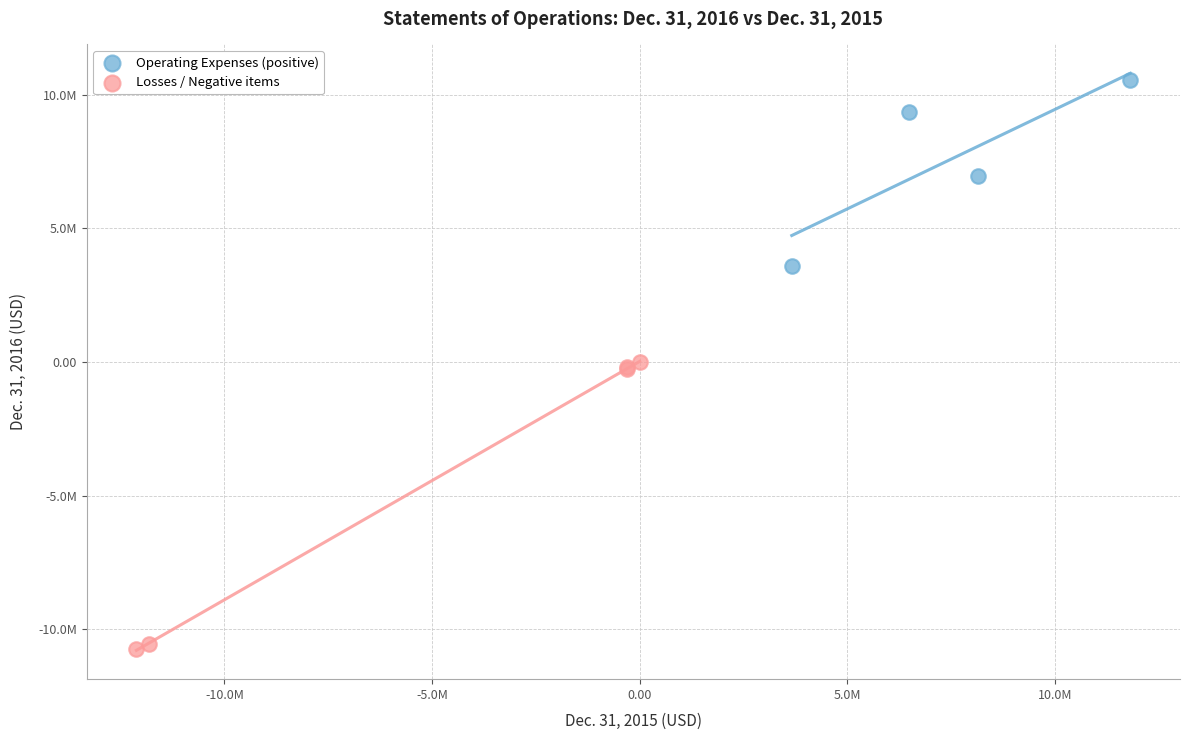

What are all the series names shown in the legend?

Operating Expenses (positive), Losses / Negative items